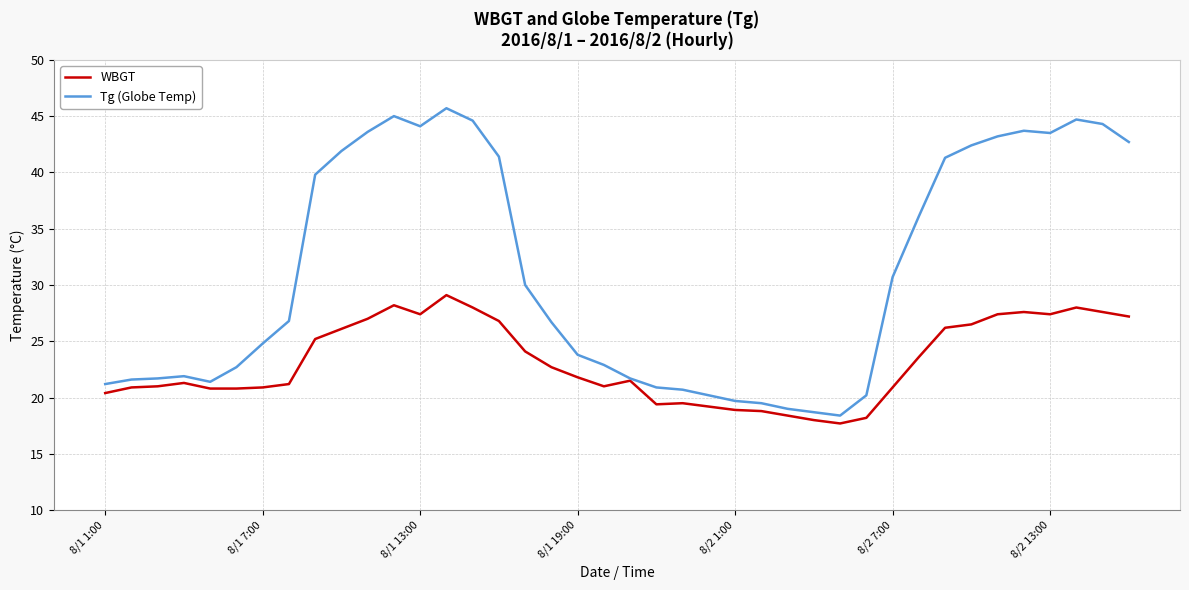

Which series has the widest spread of values?

Tg (Globe Temp)